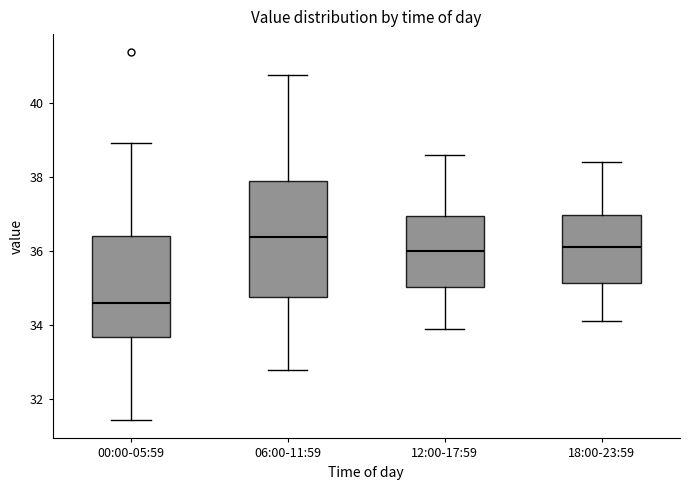

Comparing the boxes themselves (not the whiskers), which one is the tallest?

06:00-11:59